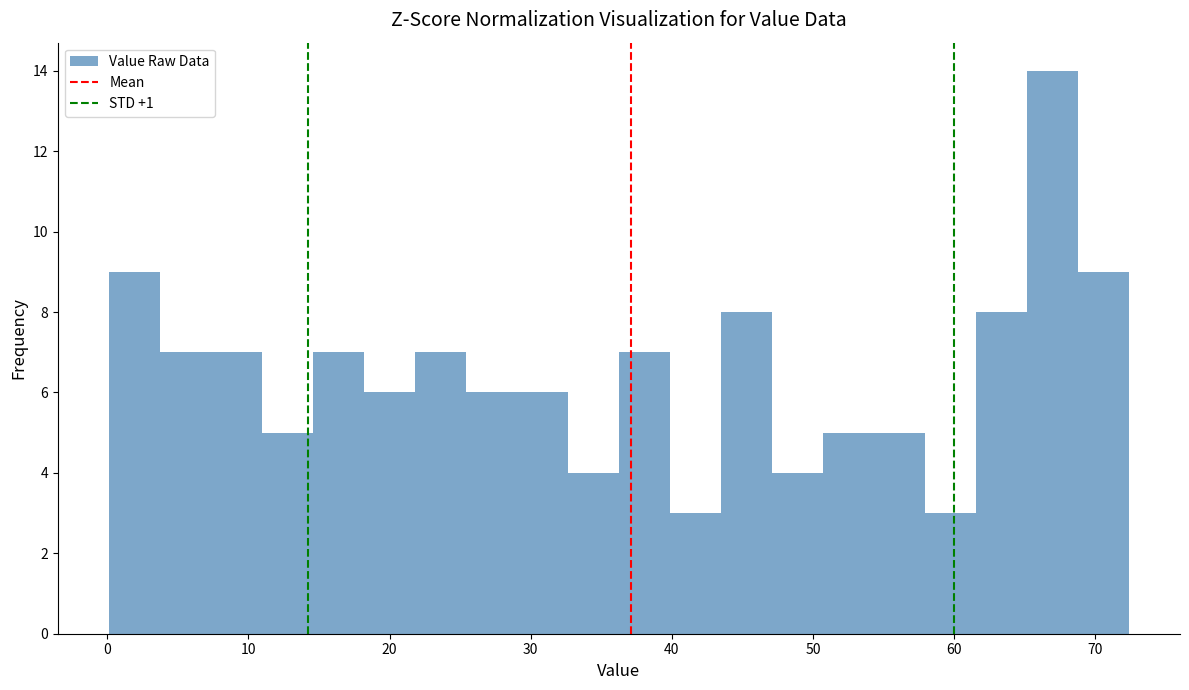

Around what value on the x-axis is the tallest bar? Give the approximate position of its centre, as read against the axis.

67